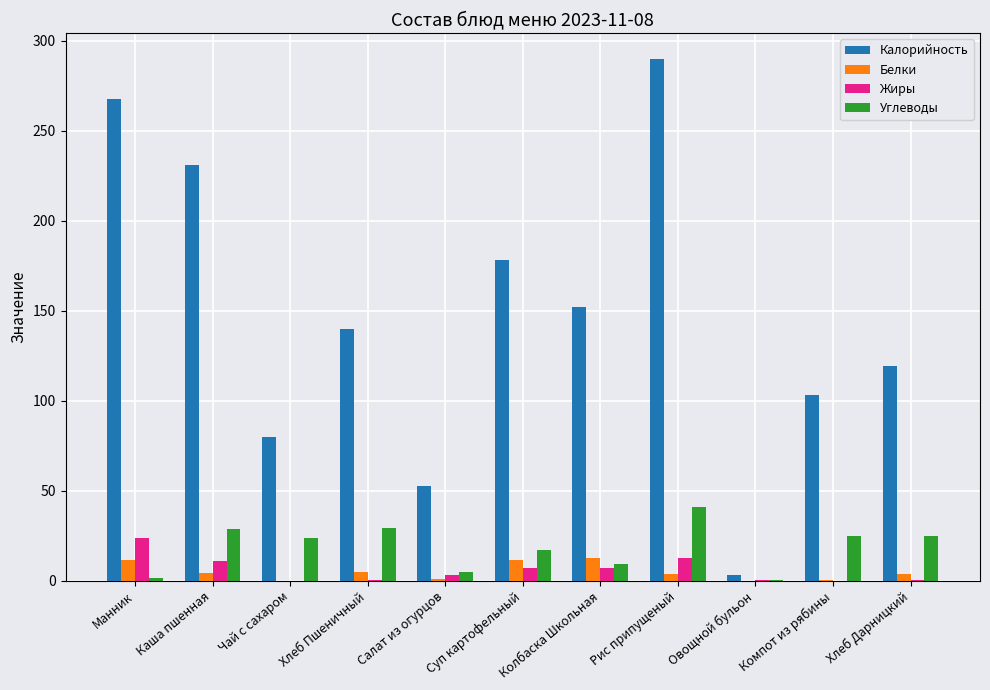

True or false: Углеводы has a value of 9.4 at Колбаска Школьная.

True